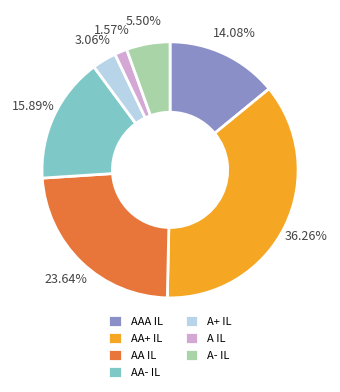

How many segments does this pie chart have?

7